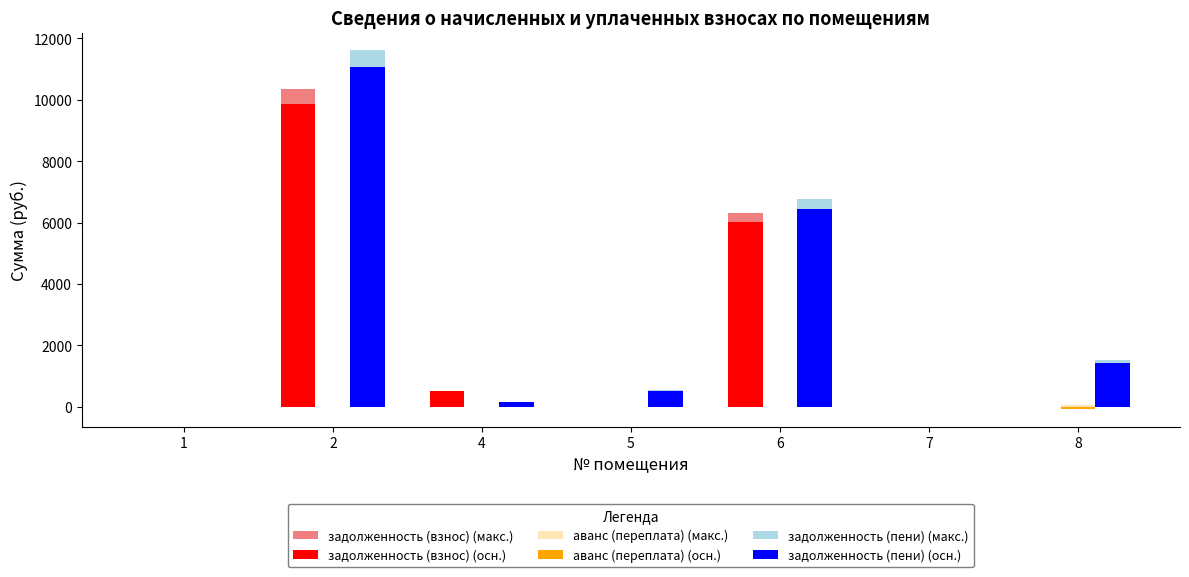

What is the sum of all задолженность (взнос) (макс.) values?

17190.8